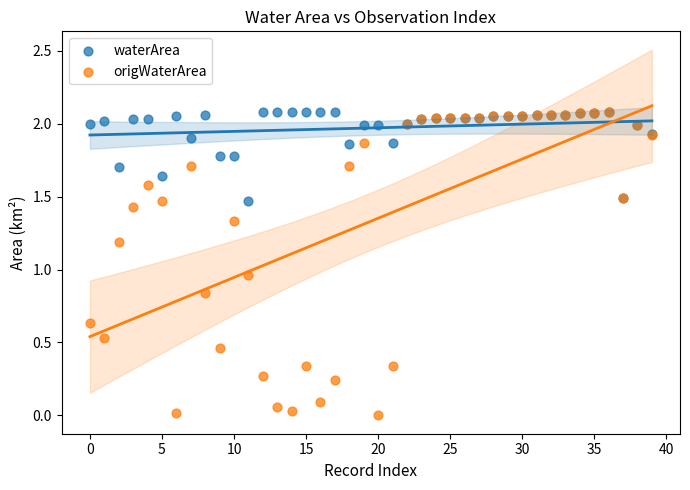

What are all the series names shown in the legend?

waterArea, origWaterArea